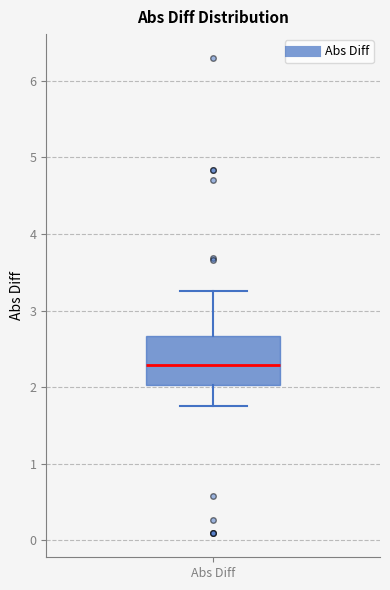

Read this box plot against the y-axis: the position of the median line, the range covered by the box, and the ends of both whiskers. The values are not printed on the chart, so give them approximately, as read against the axis.

median 2.3, box 2.0 to 2.7, whiskers 1.8 to 3.3